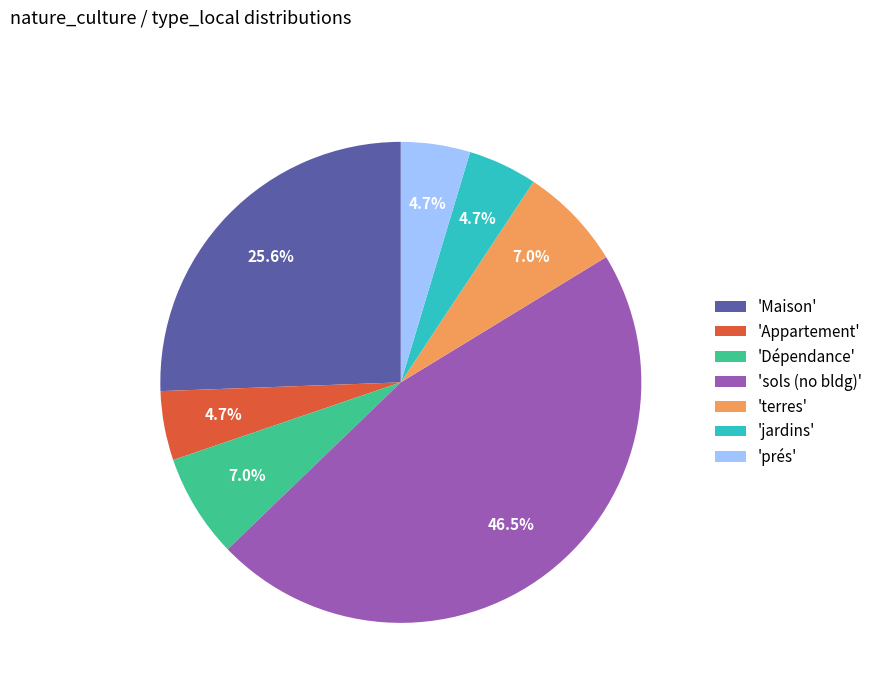

Which category has the biggest portion of the pie?

'sols (no bldg)'